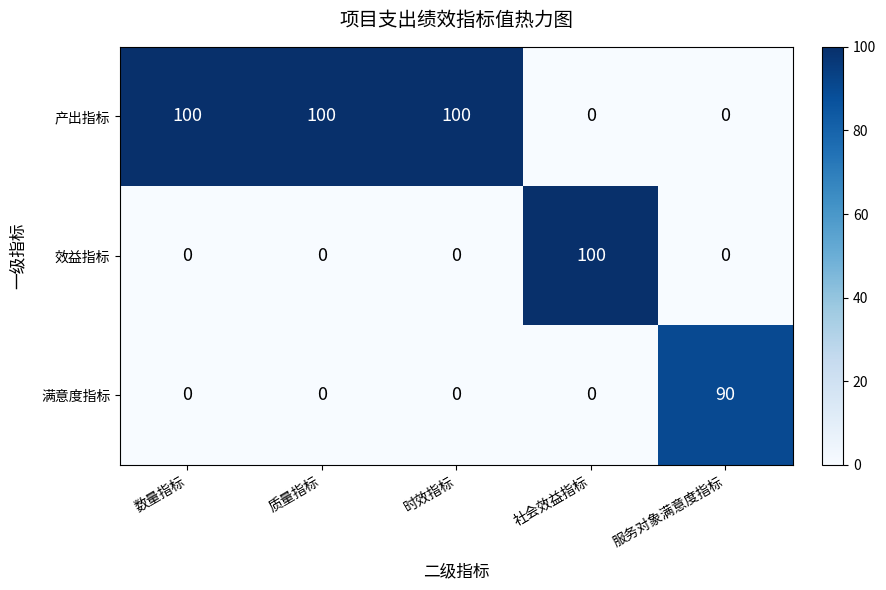

How many 产出指标 values are between 0 and 100?

5